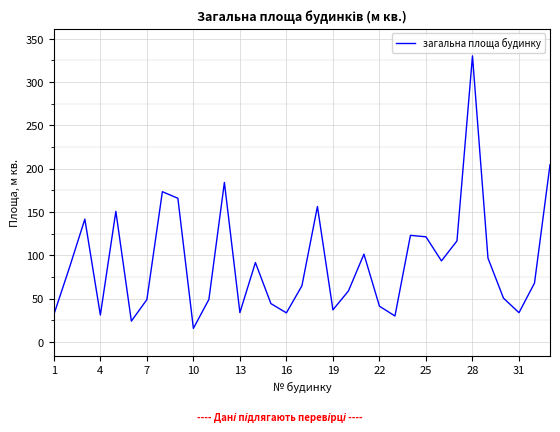

What is the difference between the maximum and minimum values?

314.6